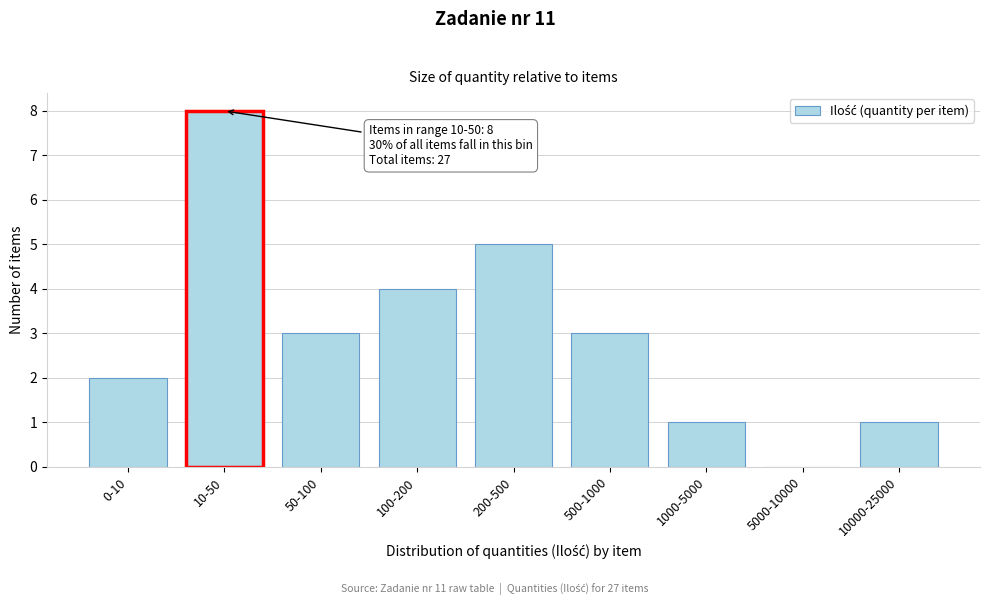

Reading left to right, list all the values displayed in this chart.

0-10=2	10-50=8	50-100=3	100-200=4	200-500=5	500-1000=3	1000-5000=1	5000-10000=0	10000-25000=1